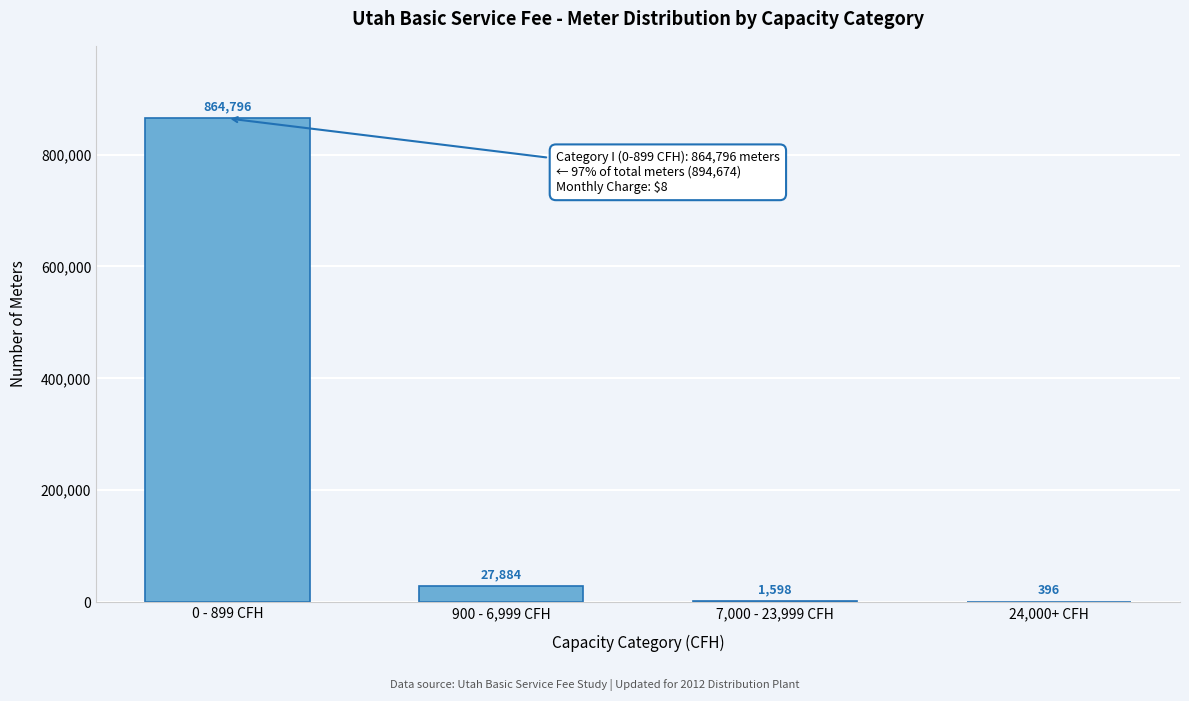

Reading left to right, what are all the values shown in this chart?

0 - 899 CFH=864796	900 - 6,999 CFH=27884	7,000 - 23,999 CFH=1598	24,000+ CFH=396